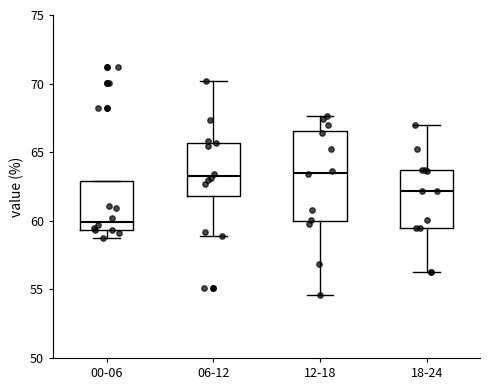

Reading left to right, read every box against the y-axis: the position of its median line, the range the box covers, and the ends of its whiskers. The values are not printed on the chart, so give them approximately, as read against the axis.

00-06: median 60.0, box 59.5 to 63.0, whiskers 59.0 to 63.0
06-12: median 63.5, box 62.0 to 65.5, whiskers 59.0 to 70.0
12-18: median 63.5, box 60.0 to 66.5, whiskers 54.5 to 67.5
18-24: median 62.0, box 59.5 to 63.5, whiskers 56.5 to 67.0